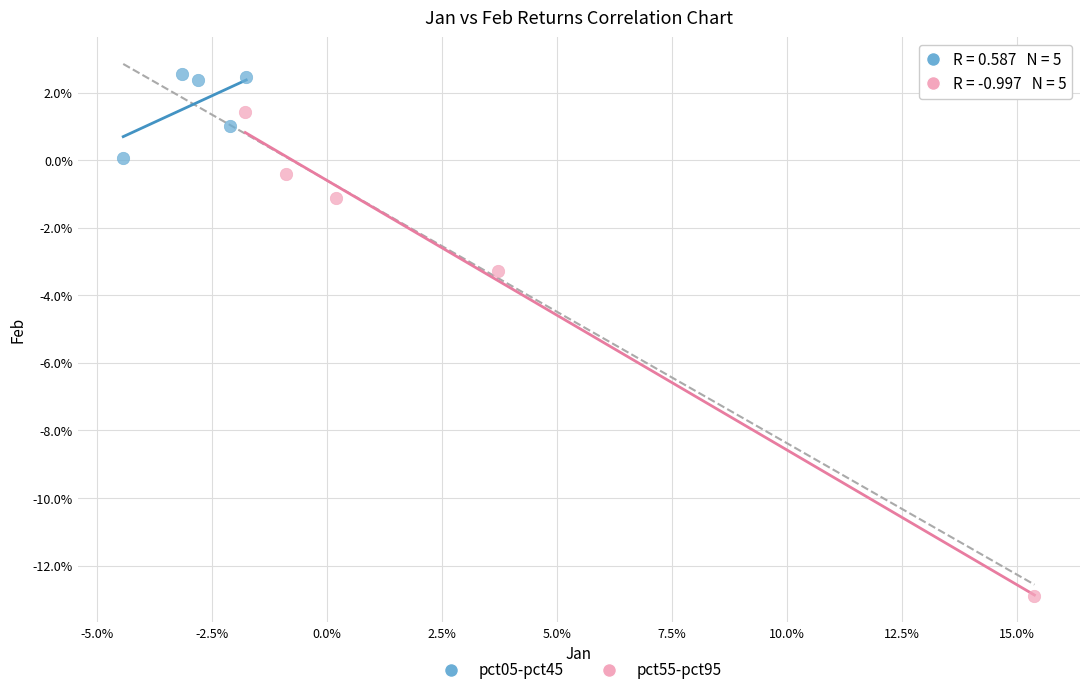

Which series contains the lowest Y value?

pct55-pct95